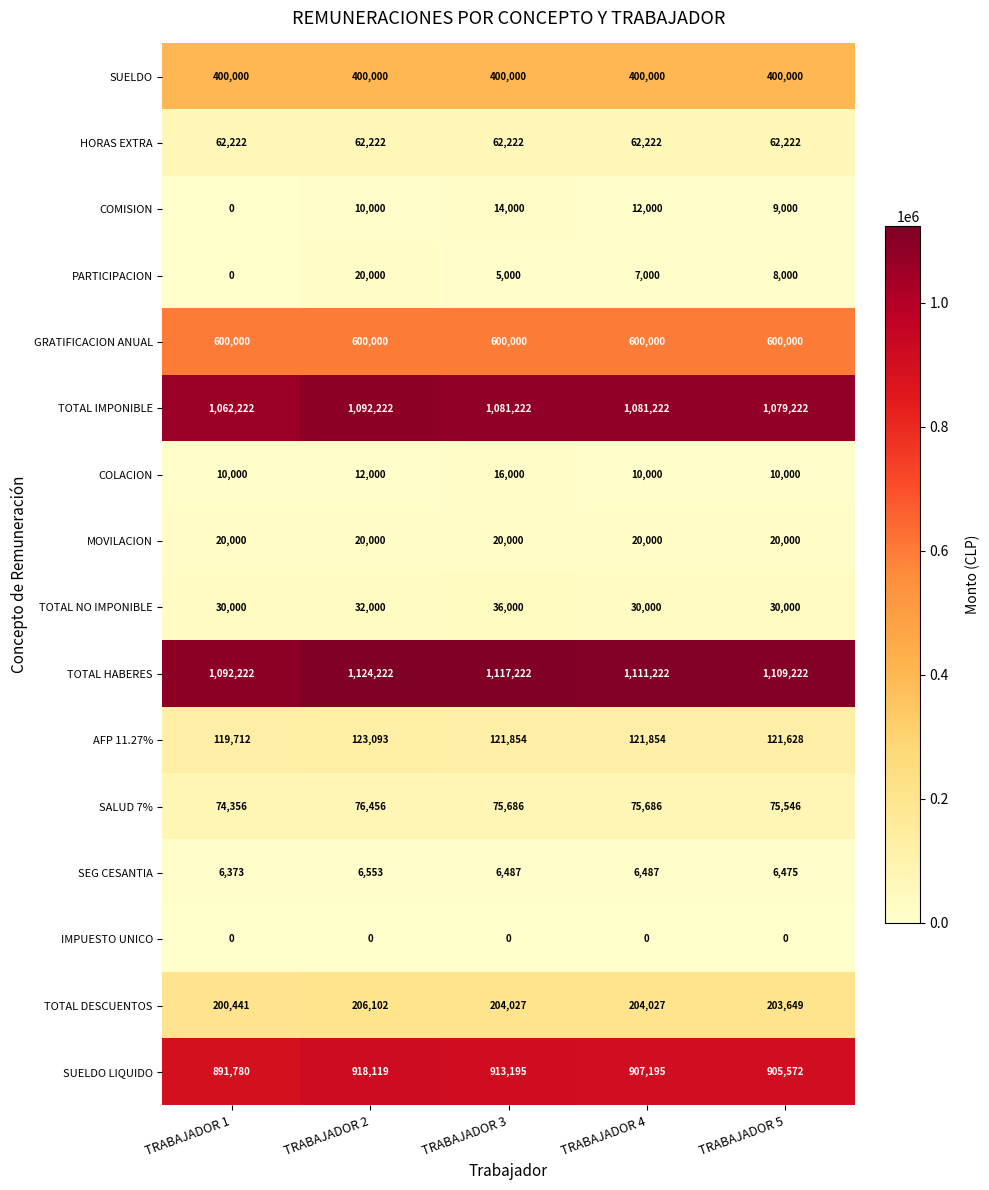

What is the difference between the highest and lowest values at TRABAJADOR 3?

1117222